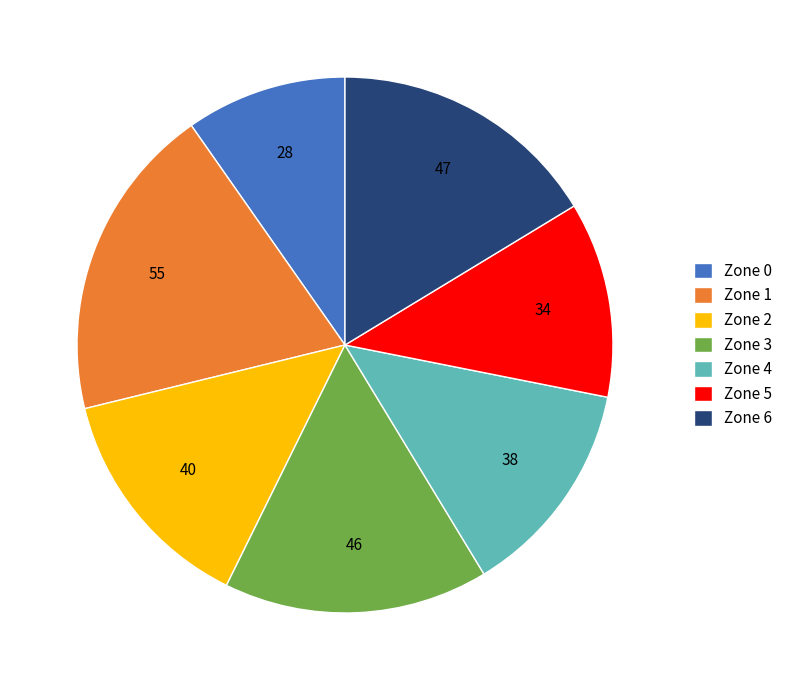

Which slice is the smallest?

Zone 0